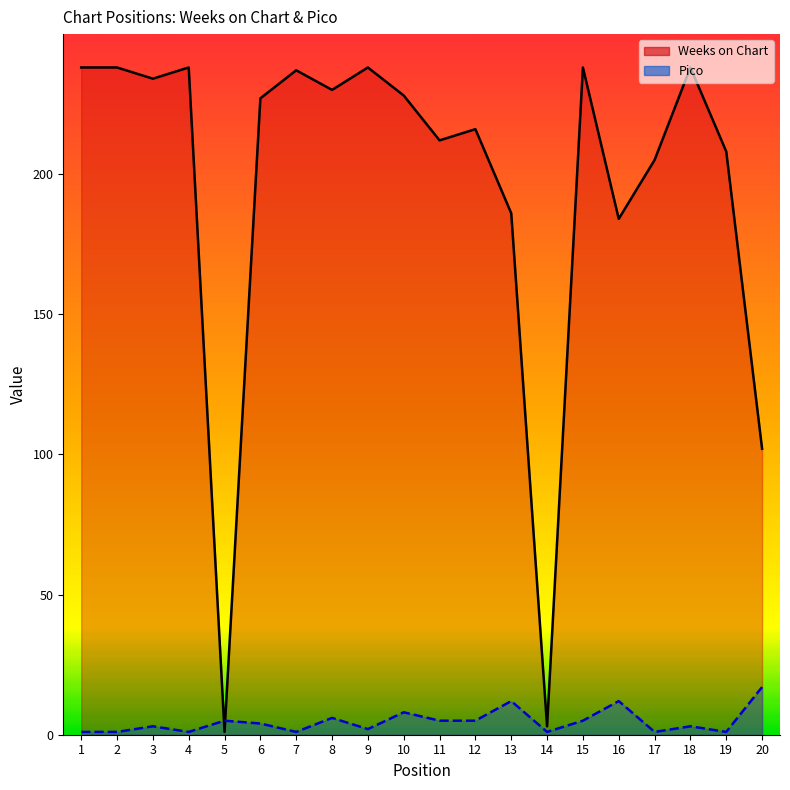

Which series has the largest total across all categories?

Weeks on Chart